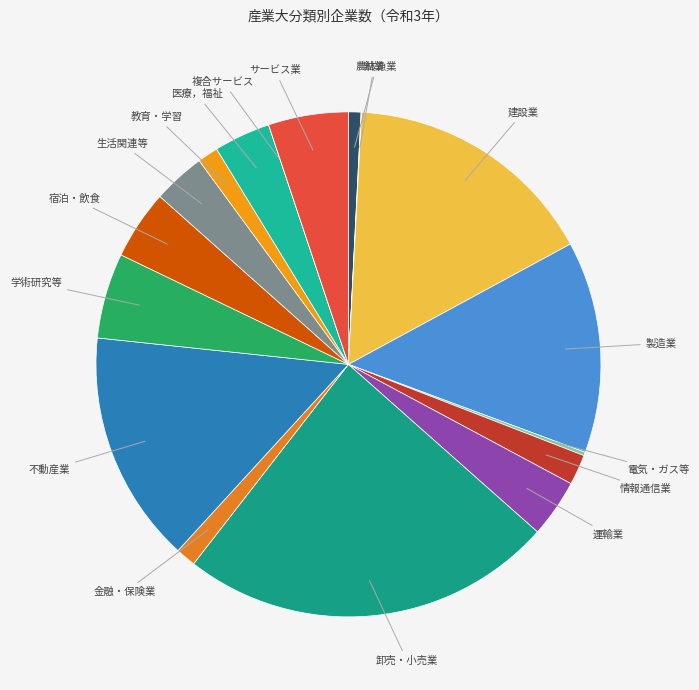

Which slice is the largest?

卸売・小売業